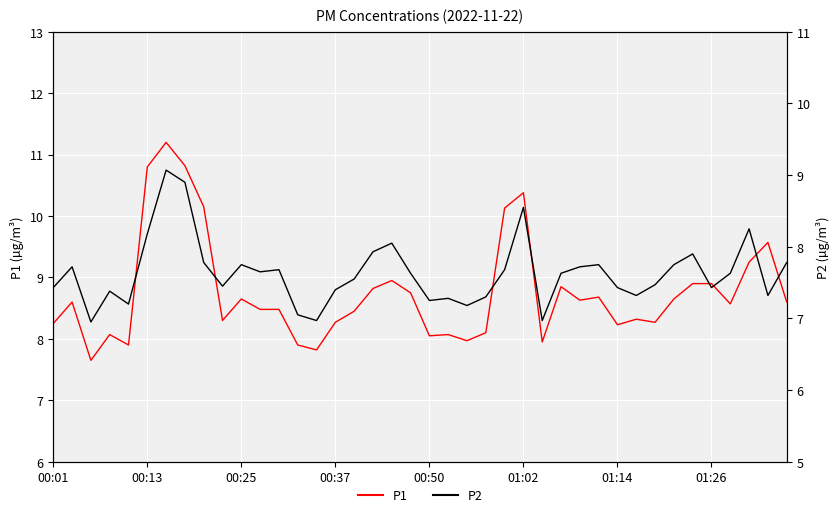

True or false: P2 and P1 cross at least once.

False